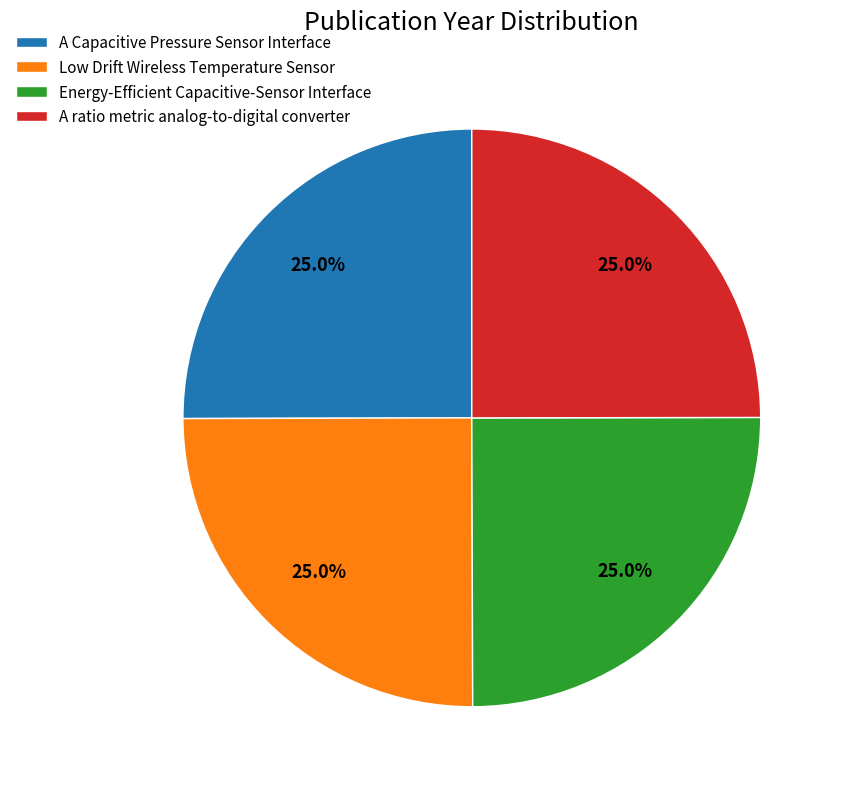

Is there any slice that represents more than half of the pie?

No